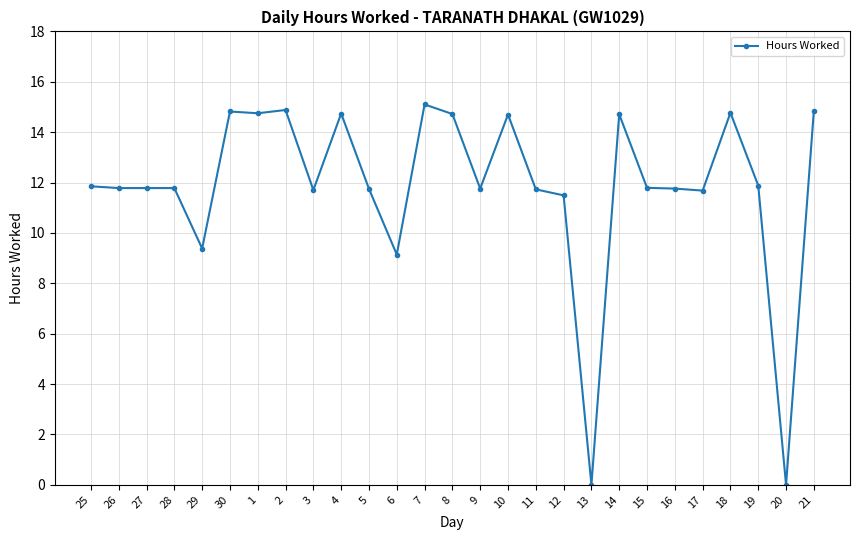

What is the change in value from 29 to 3?

+2.3